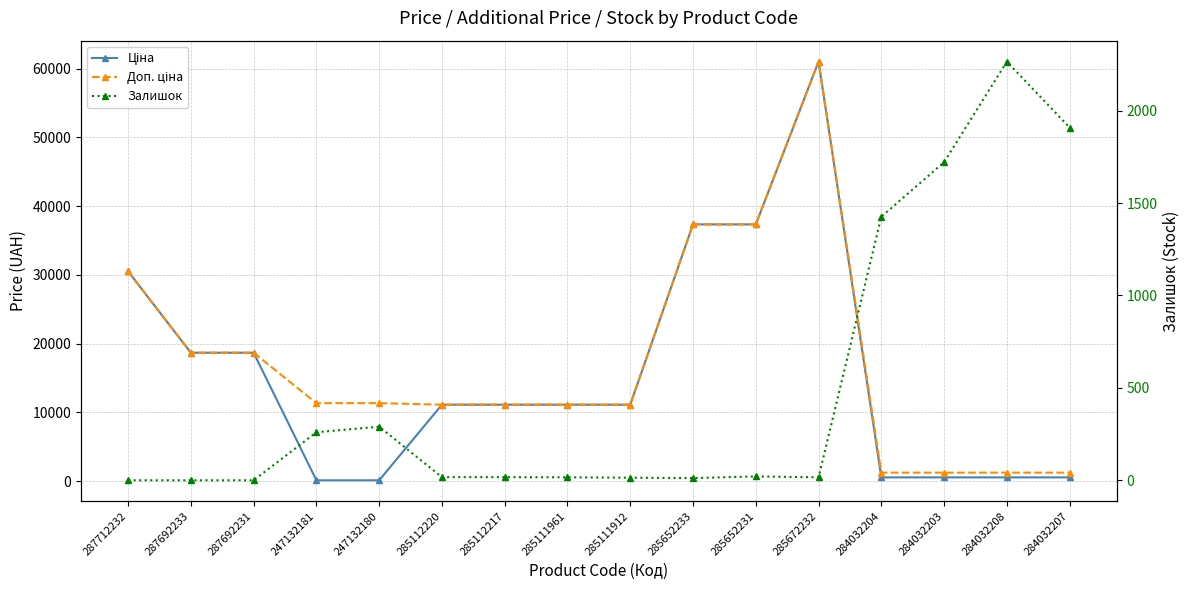

What value does the Ціна series have at 287712232?

30512.3